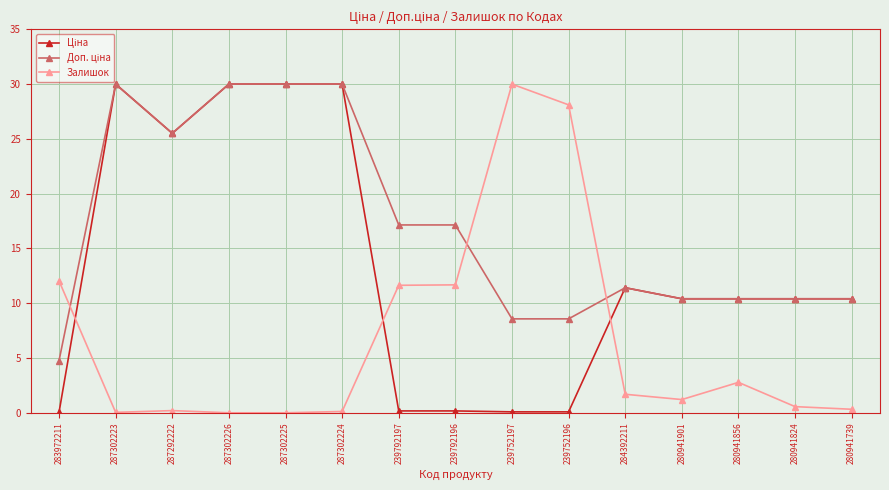

What is the maximum value shown in the chart?

30.0